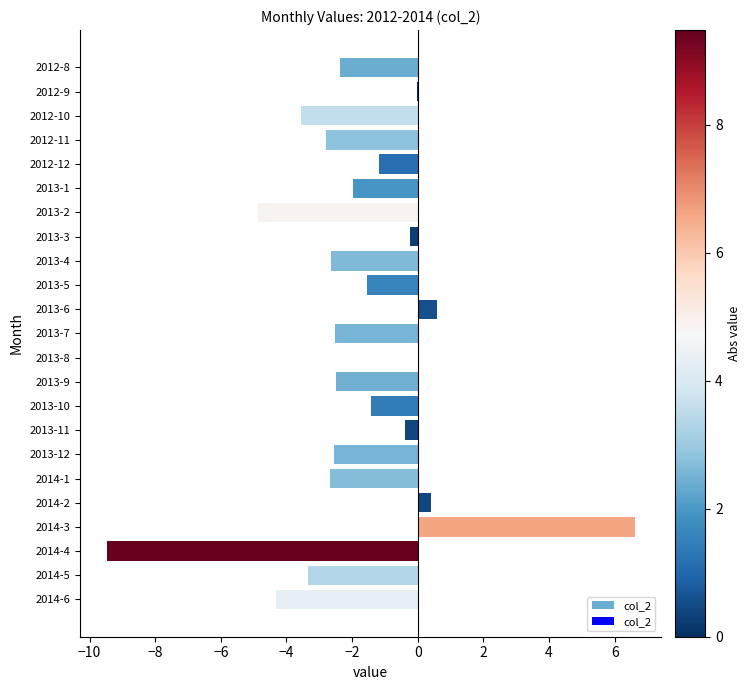

What is the sum of all values?

-42.7